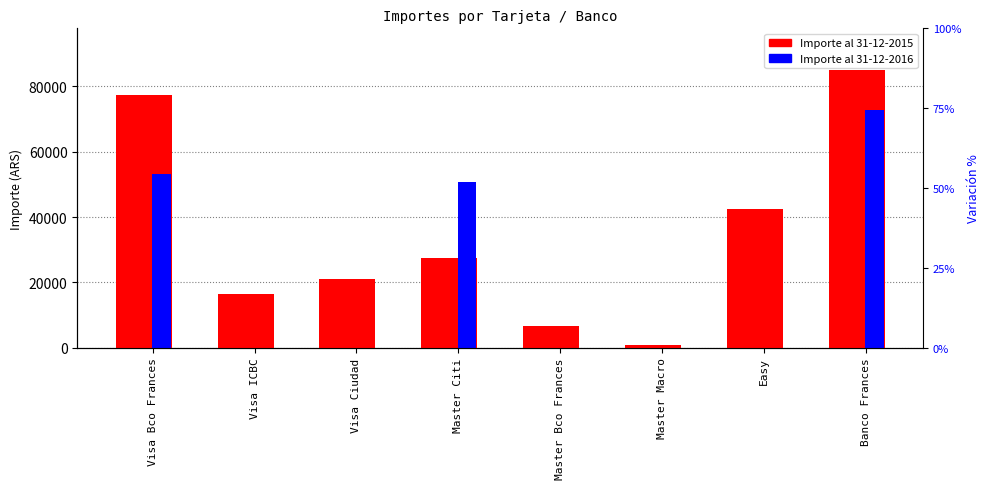

The Importe al 31-12-2016 series shows -46646.6 at Visa ICBC. True or false?

False